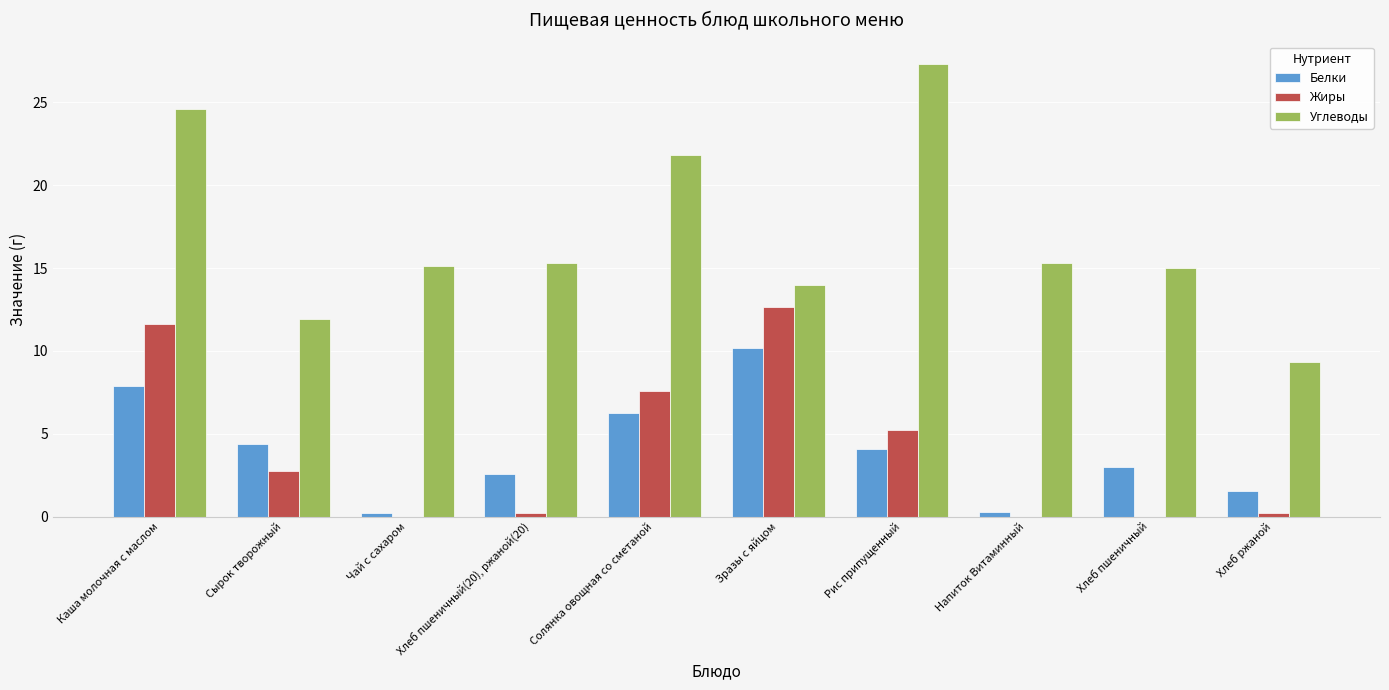

At which category is the sum across all series the highest?

Каша молочная с маслом